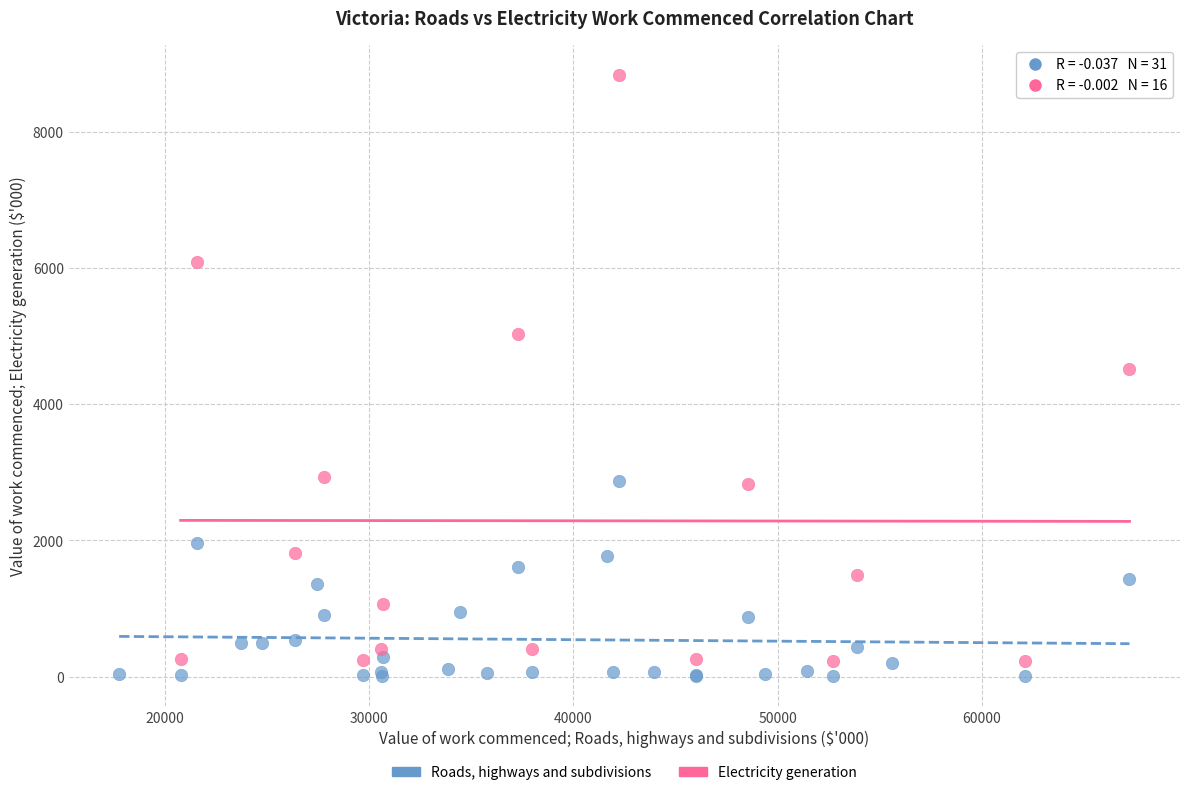

Which series has the largest Y range (max minus min)?

Electricity generation